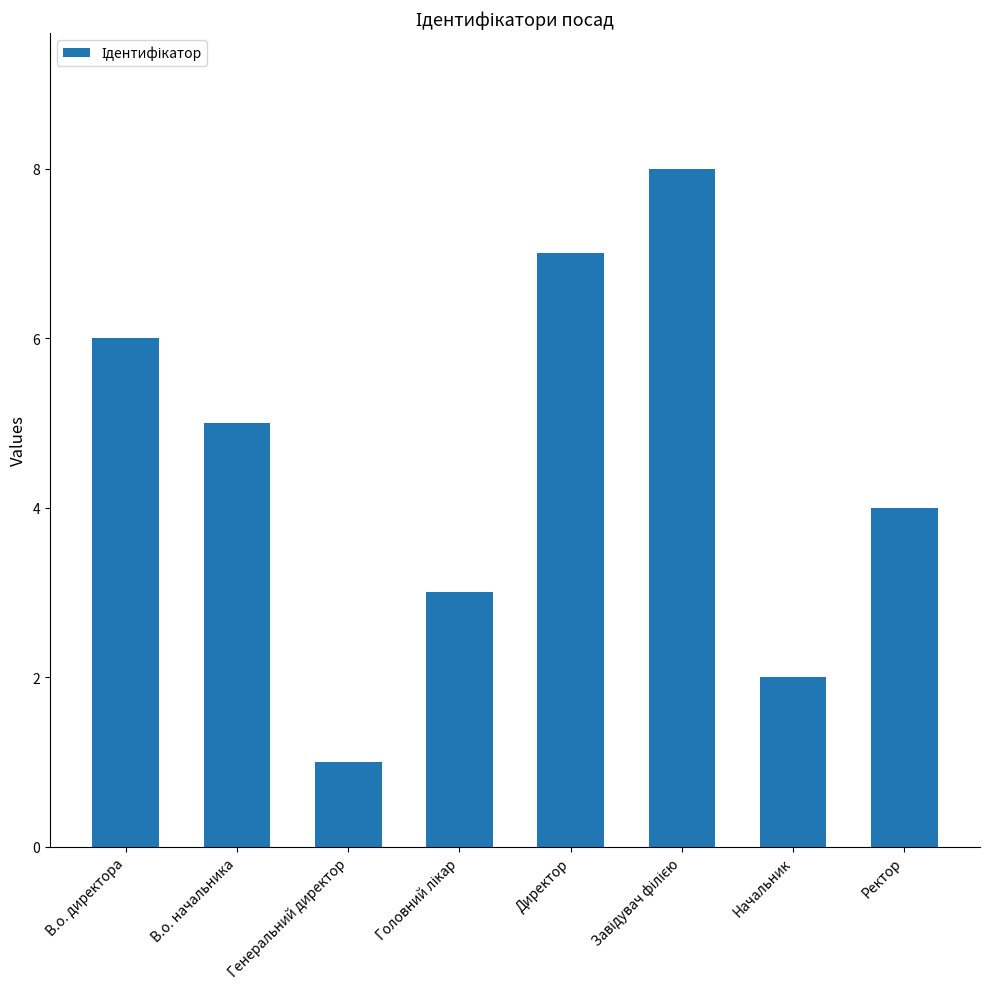

Which category has the lowest value across all series?

Генеральний директор